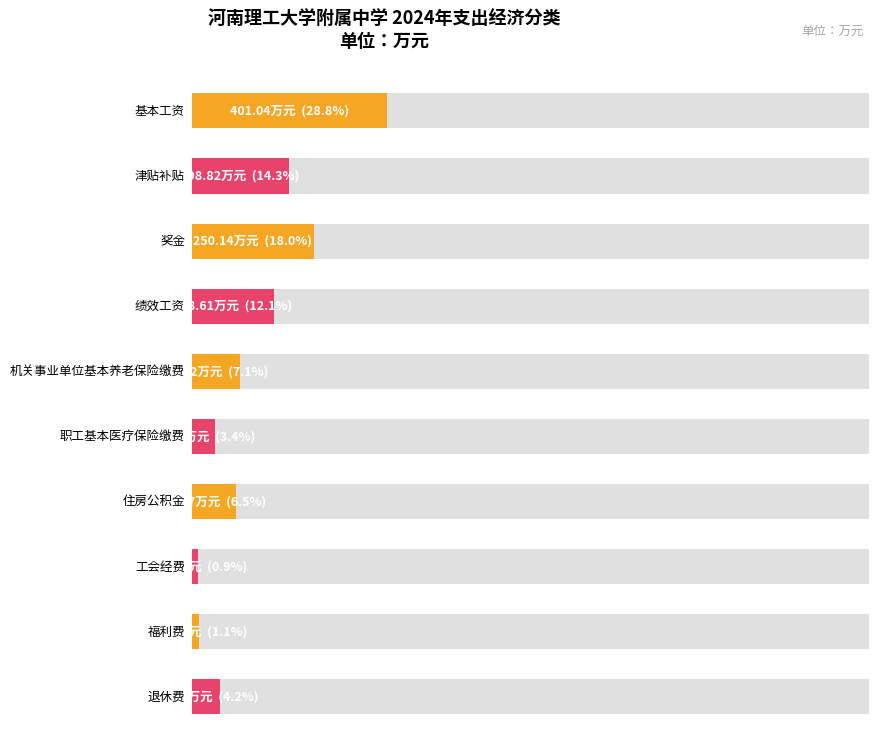

How many bars are there in total?

10